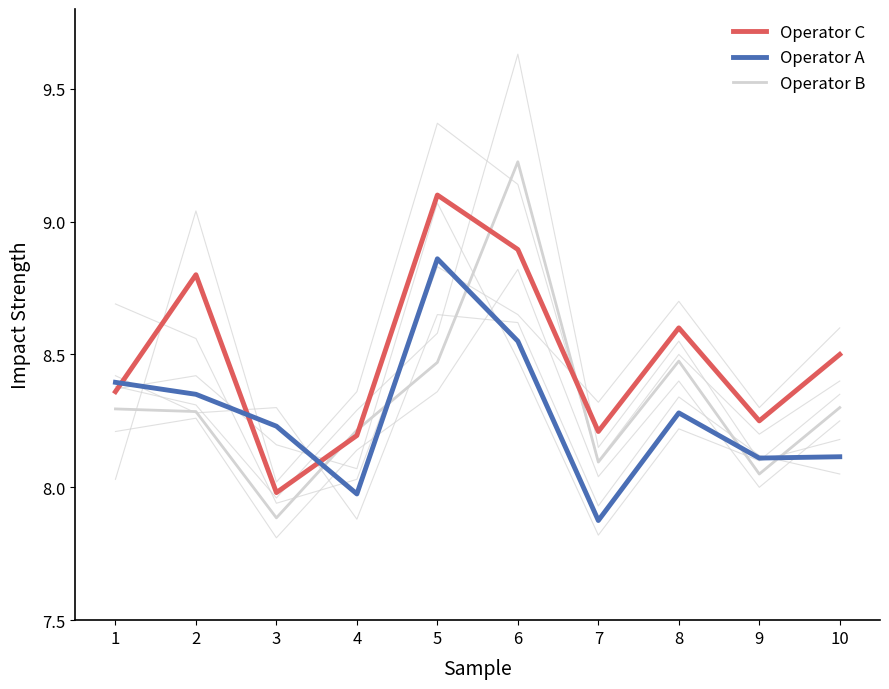

At which category does Operator B reach its first local peak?

6